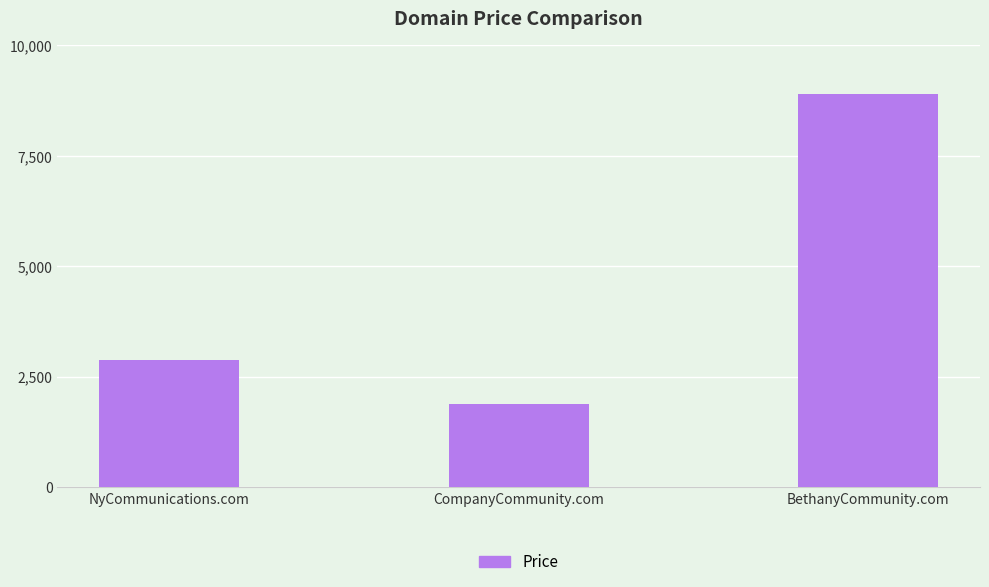

Which label corresponds to the largest value in the chart?

BethanyCommunity.com